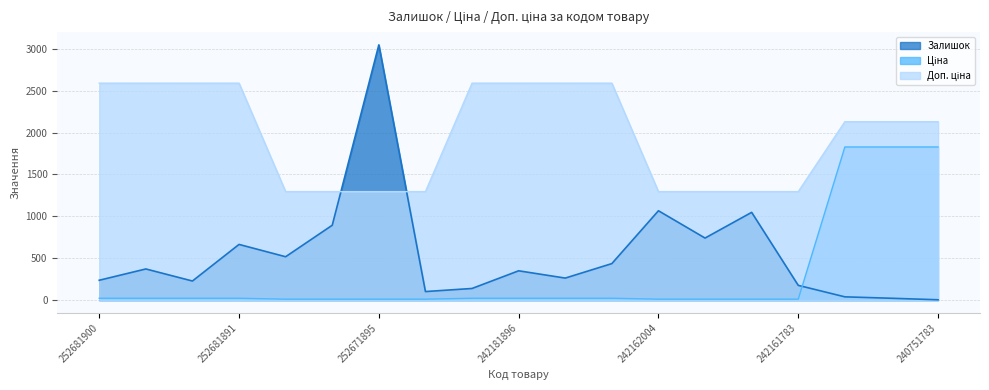

The Ціна series shows 4.3 at 252671899. True or false?

False